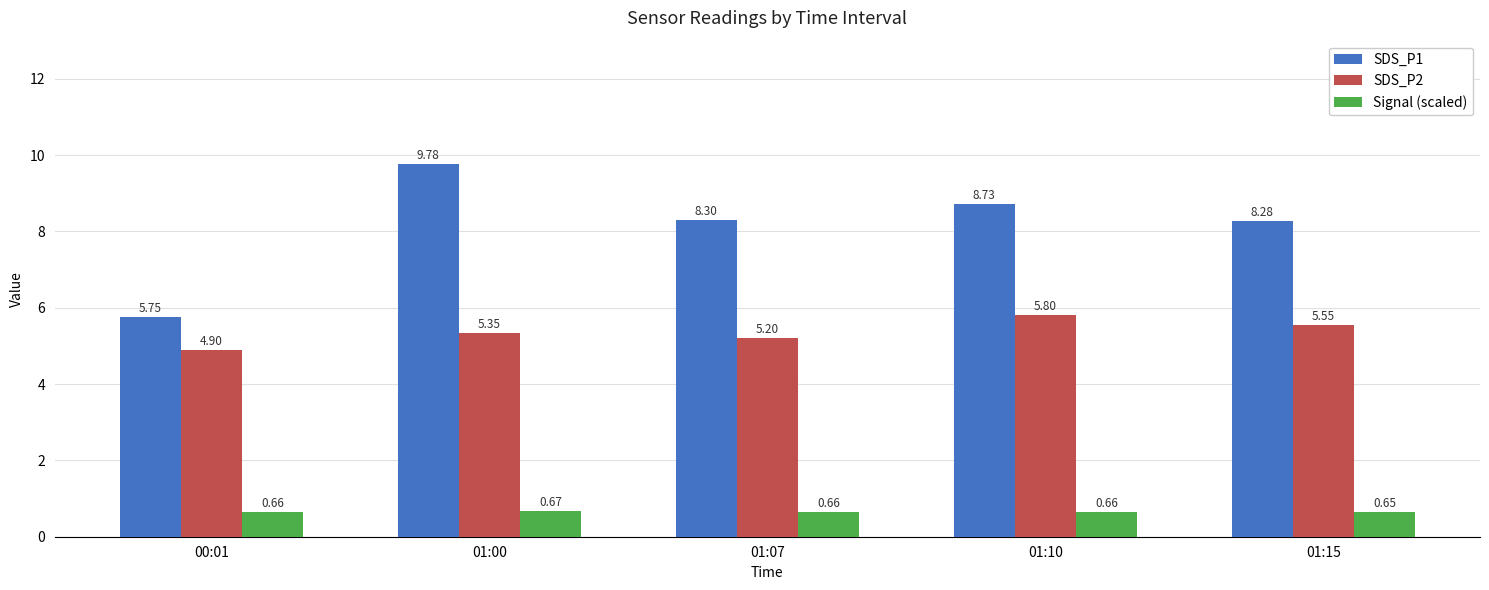

Are the bars horizontal?

No